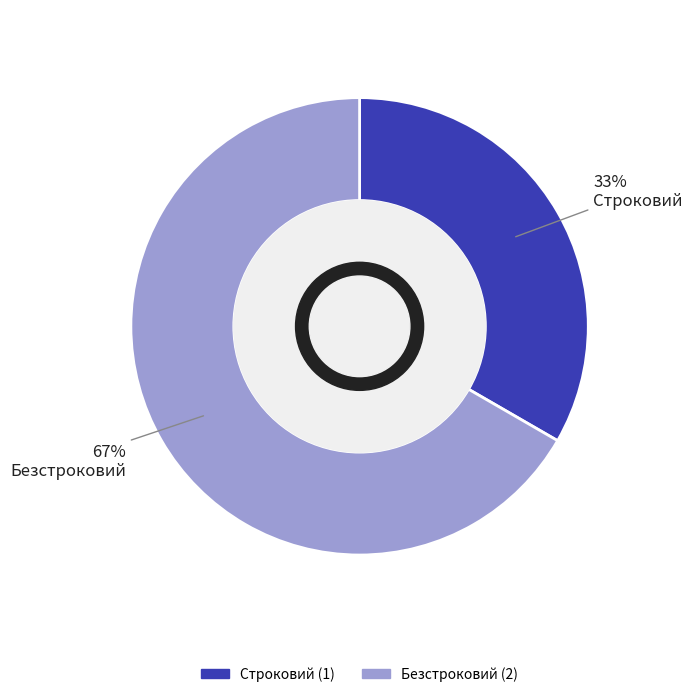

Is there a majority slice in this chart?

Yes